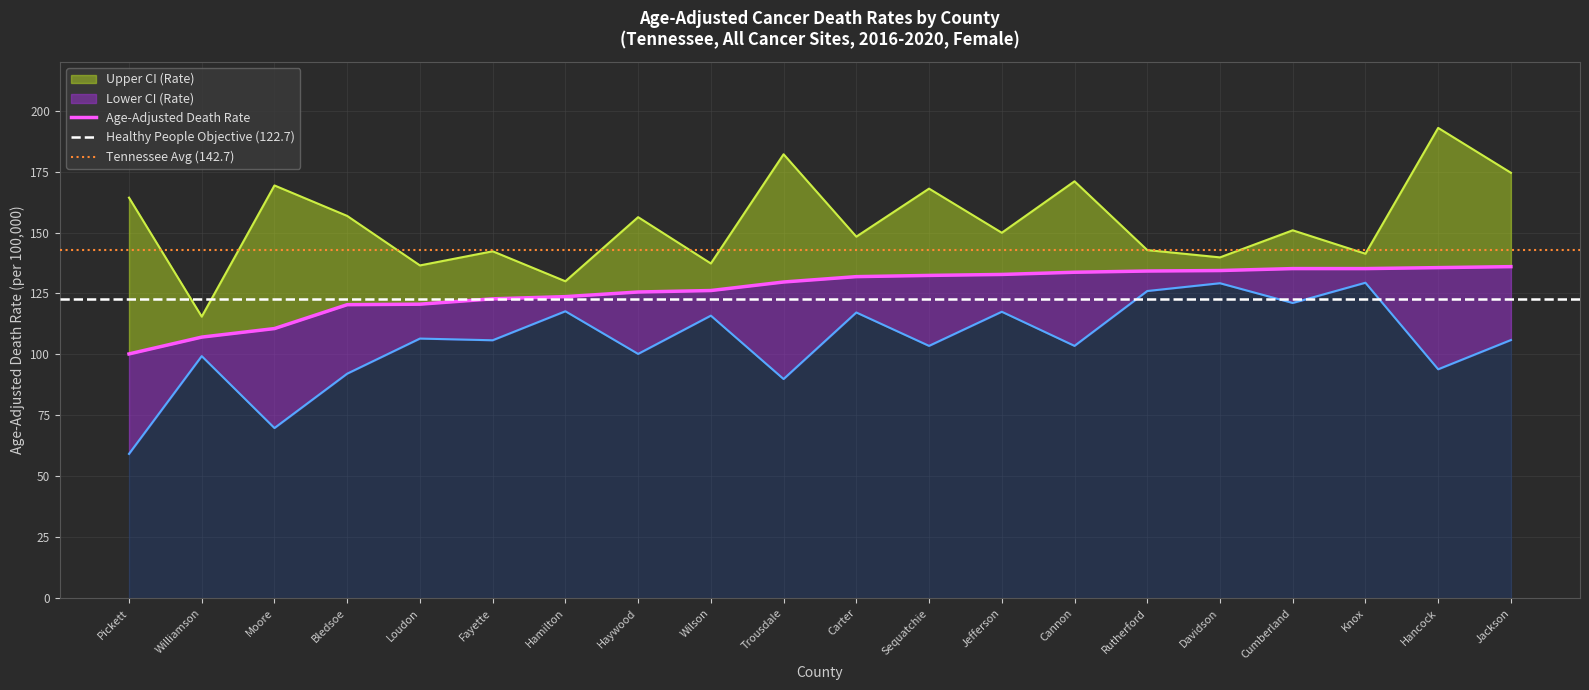

Rank the categories by Age-Adjusted Death Rate value from highest to lowest.

Jackson, Hancock, Cumberland, Knox, Davidson, Rutherford, Cannon, Jefferson, Sequatchie, Carter, Trousdale, Wilson, Haywood, Hamilton, Fayette, Loudon, Bledsoe, Moore, Williamson, Pickett